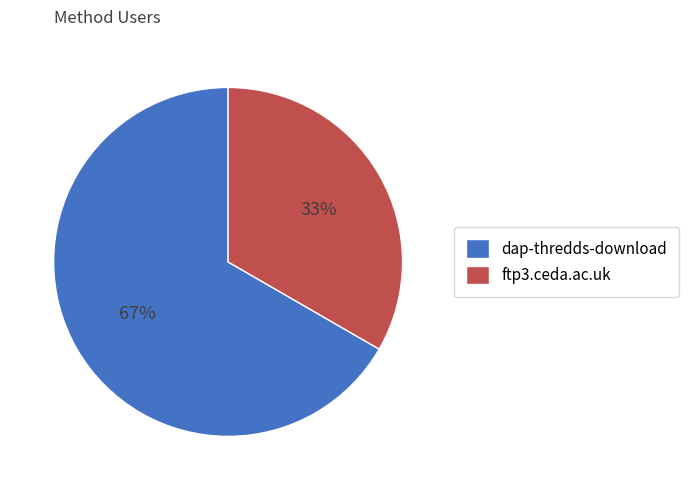

Is the sum of dap-thredds-download and ftp3.ceda.ac.uk greater than half?

Yes